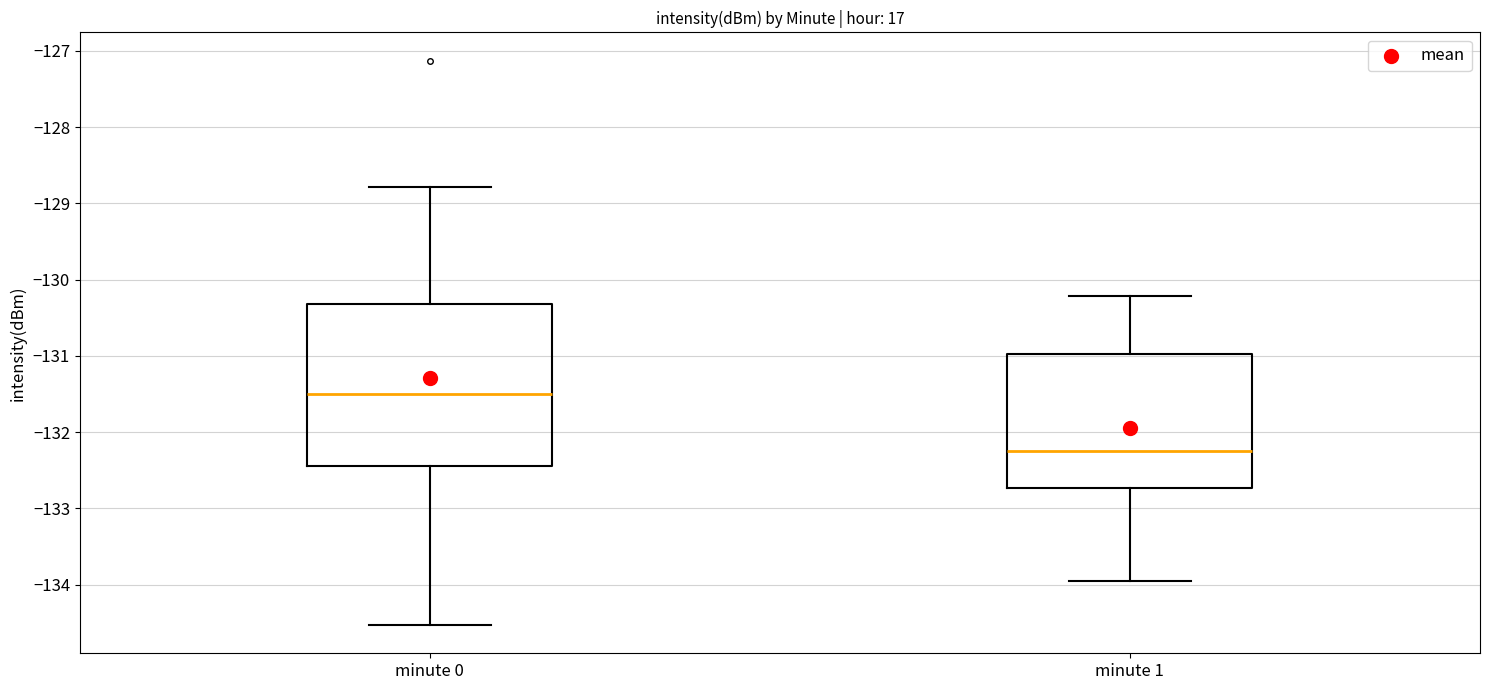

Where does the upper whisker of the box for minute 0 end on the y-axis? The values are not printed on the chart, so give them approximately, as read against the axis.

-128.8